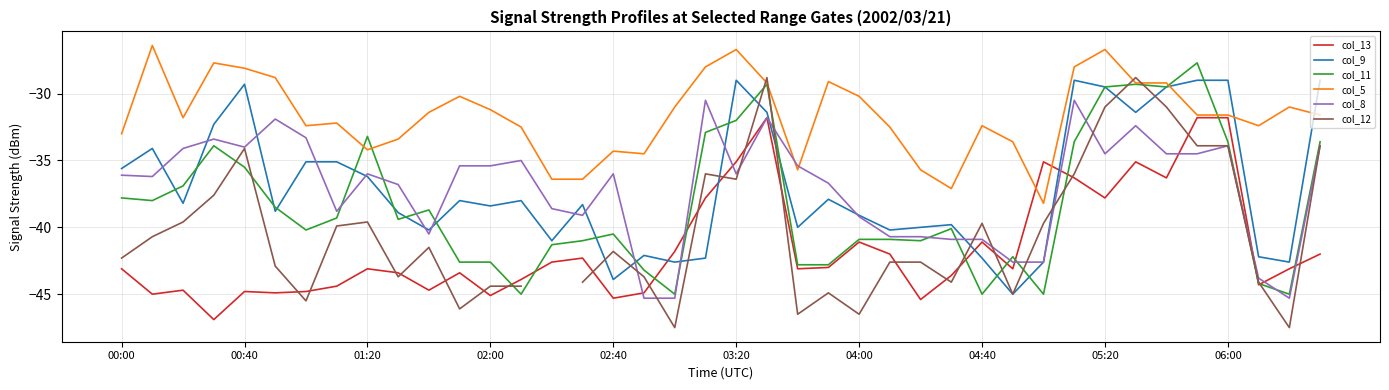

How many lines are shown in the chart?

6